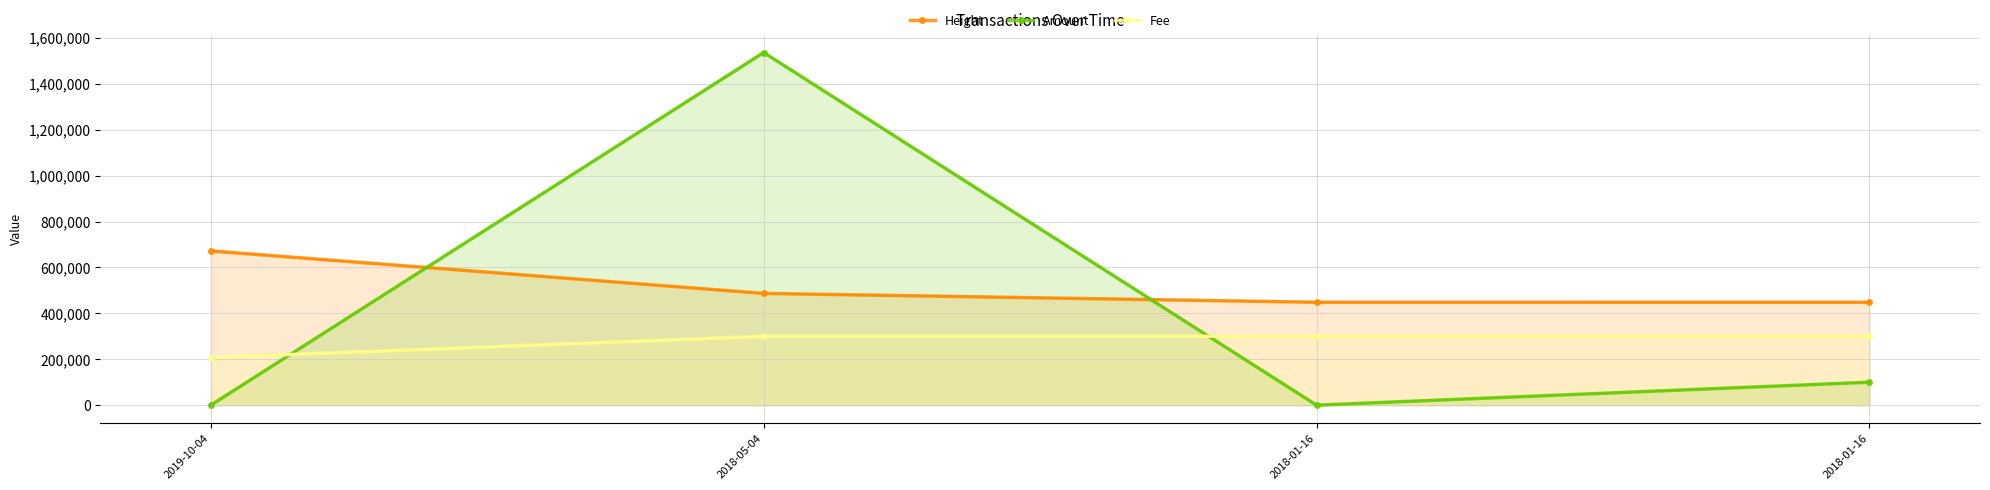

How many lines are shown in the chart?

3